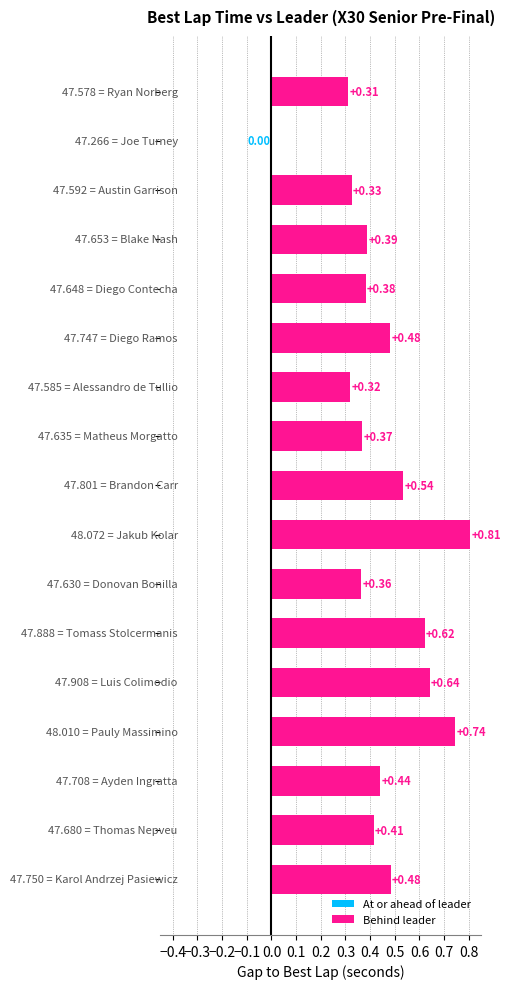

How many data points does each series have?

17